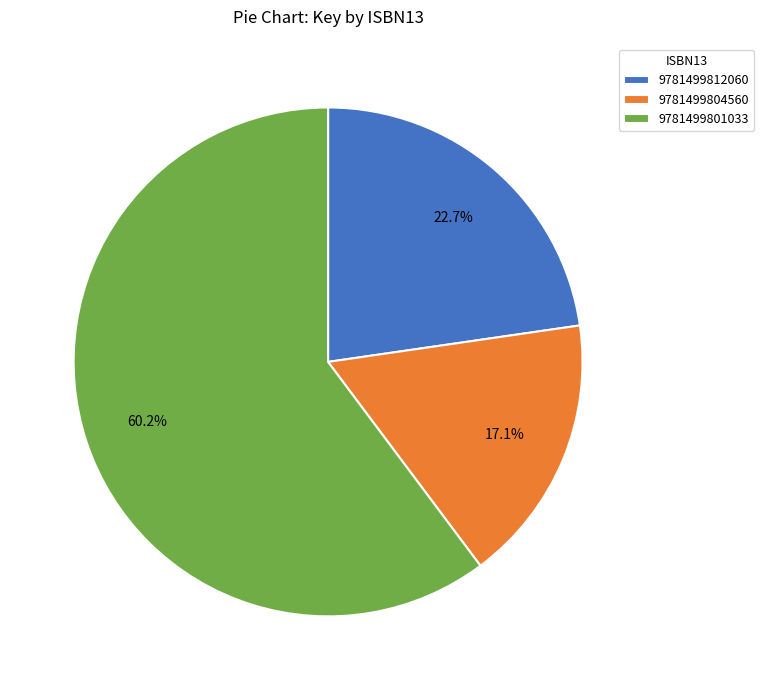

What is the ratio of the value at 9781499804560 to the value at 9781499812060?

0.8